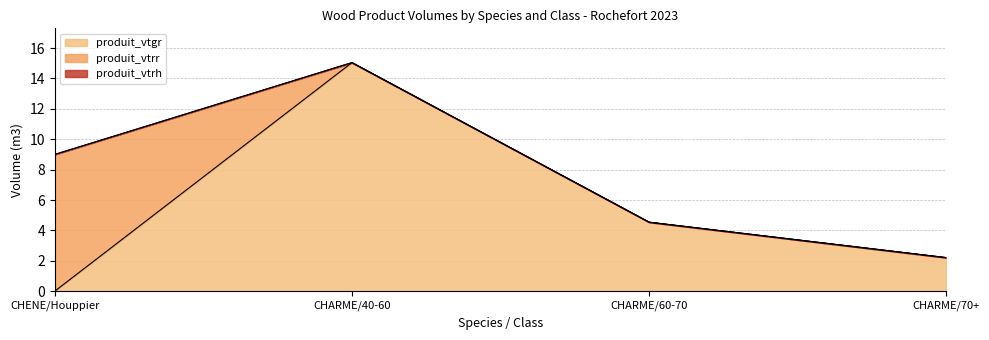

What are all the series names shown in the legend?

produit_vtgr, produit_vtrr, produit_vtrh